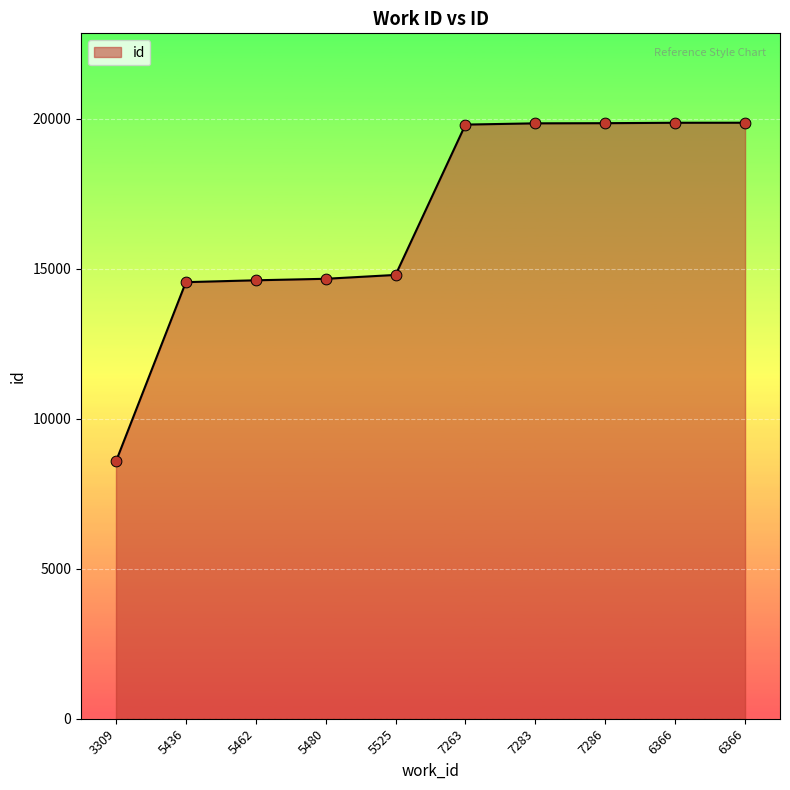

Approximately how many times larger is the value at 6366 compared to 7286?

1.0